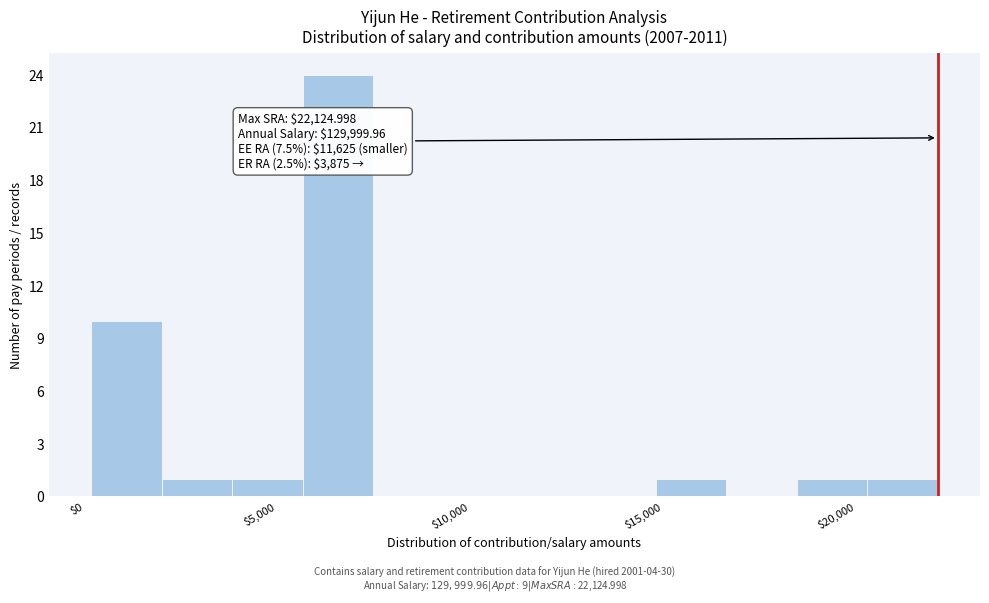

Around what value on the x-axis is the tallest bar? Give the approximate position of its centre, as read against the axis.

6500